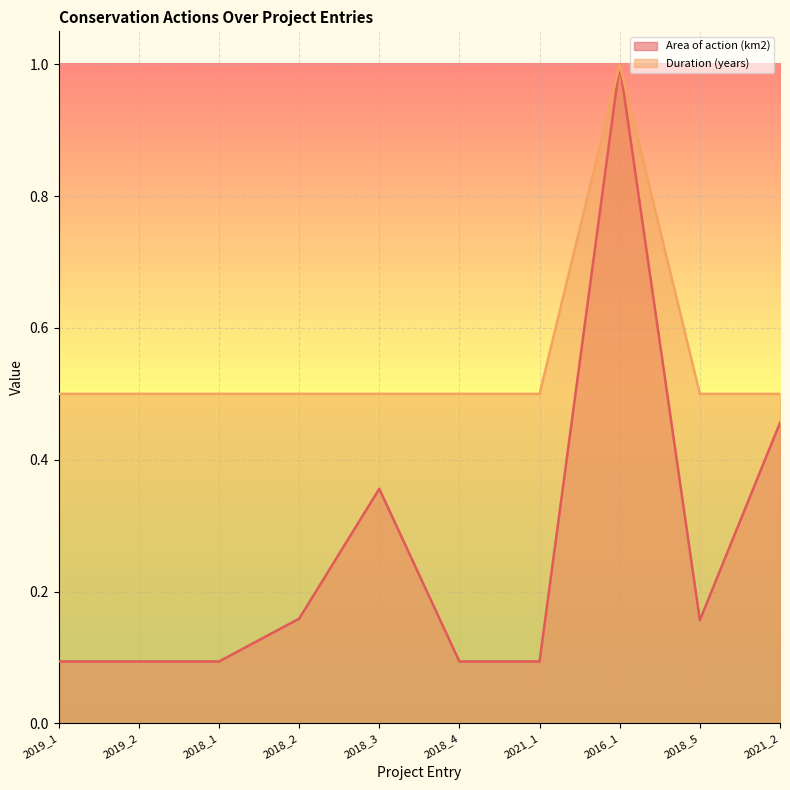

What is the average value of the Area of action (km2) series?

0.3